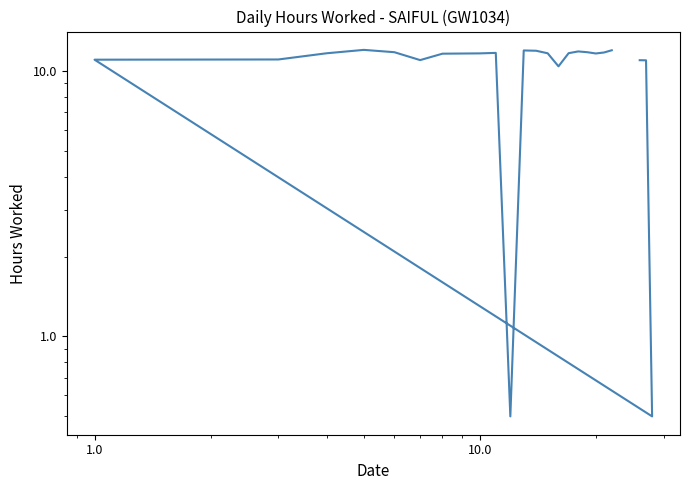

How many interior local valleys (lower than both neighbors) does the data have?

5